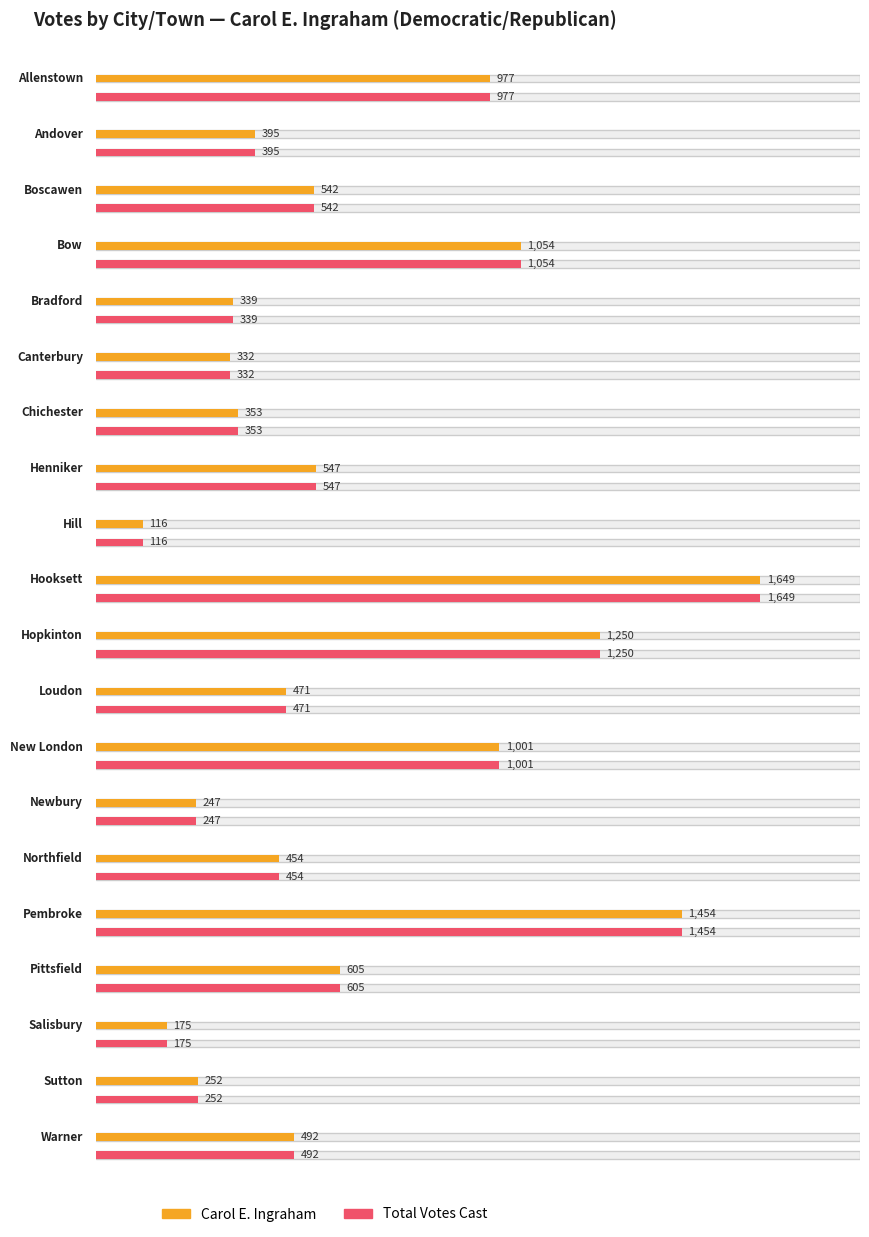

What is the maximum value shown in the chart?

1649